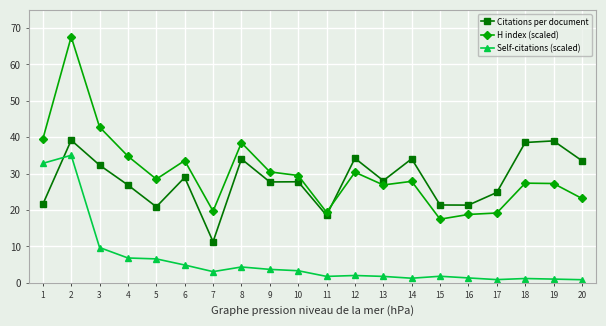

What is the highest value of the H index (scaled) series?

67.6